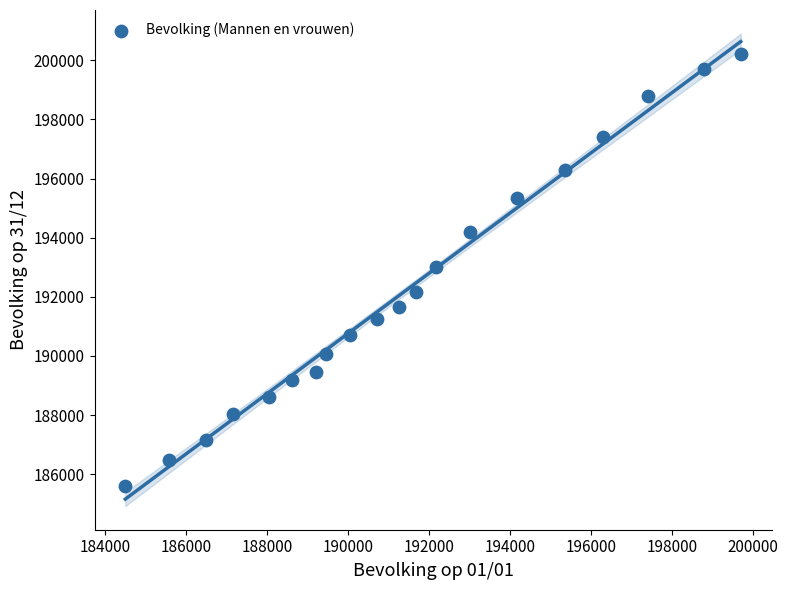

What is the range of Y values (max minus min)?

14610